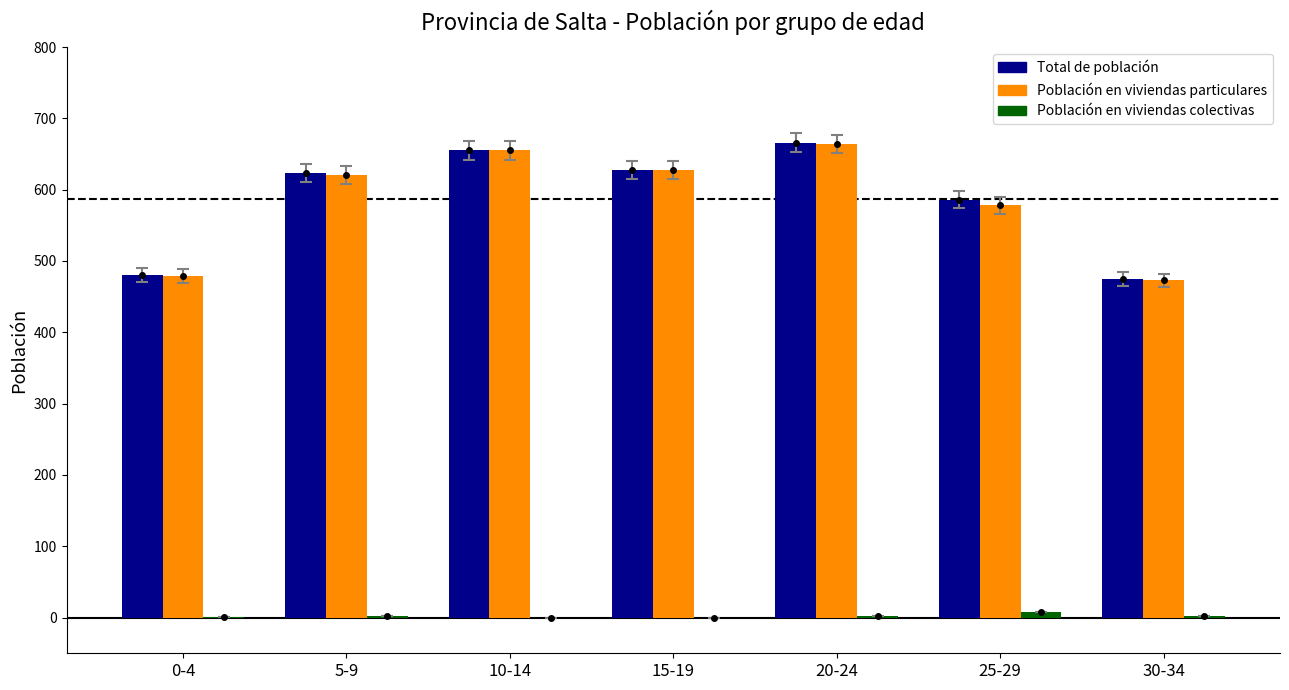

What is the lowest value of the Población en viviendas particulares series?

473